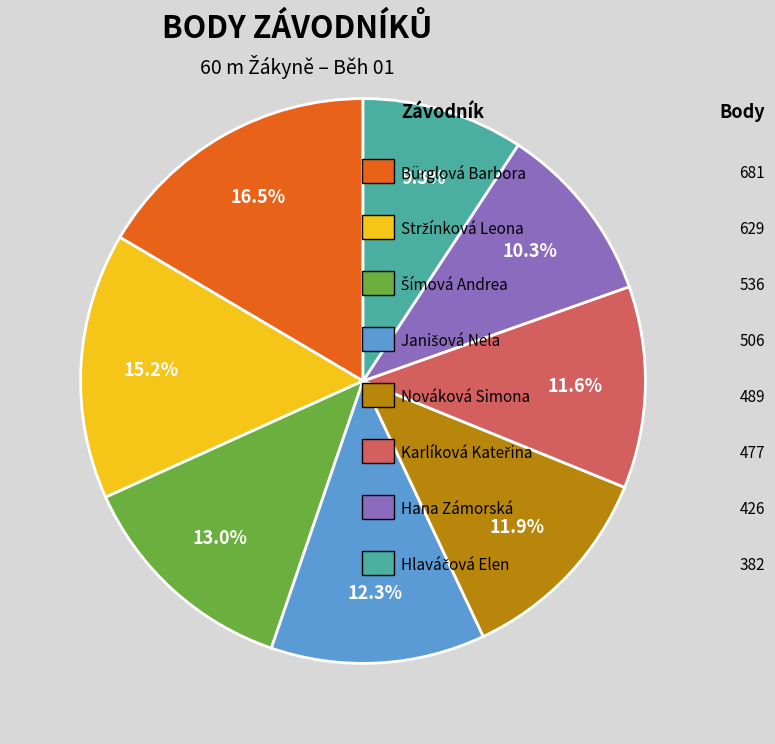

Is there any slice that represents more than half of the pie?

No